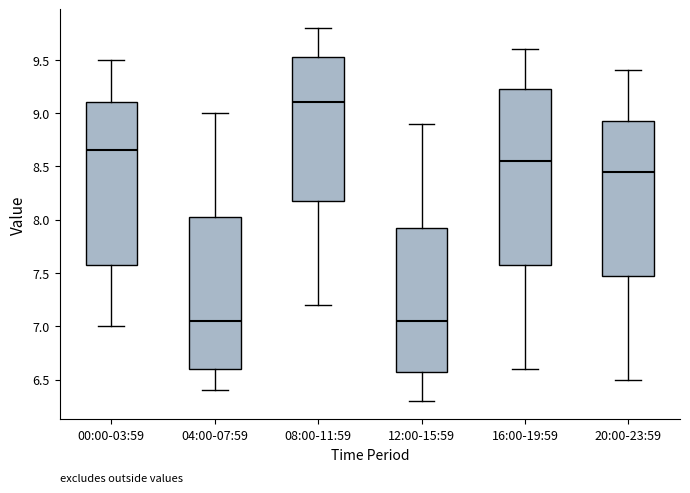

Reading left to right, read every box against the y-axis: the position of its median line, the range the box covers, and the ends of its whiskers. The values are not printed on the chart, so give them approximately, as read against the axis.

00:00-03:59: median 8.65, box 7.60 to 9.10, whiskers 7.00 to 9.50
04:00-07:59: median 7.05, box 6.60 to 8.05, whiskers 6.40 to 9.00
08:00-11:59: median 9.10, box 8.20 to 9.55, whiskers 7.20 to 9.80
12:00-15:59: median 7.05, box 6.60 to 7.95, whiskers 6.30 to 8.90
16:00-19:59: median 8.55, box 7.60 to 9.25, whiskers 6.60 to 9.60
20:00-23:59: median 8.45, box 7.50 to 8.95, whiskers 6.50 to 9.40